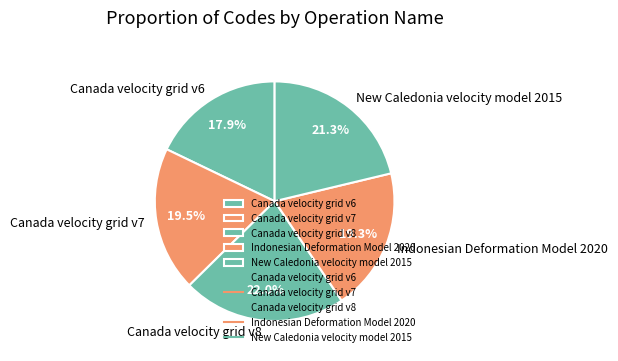

To the nearest percent, what is the combined percentage of Canada velocity grid v6 and Indonesian Deformation Model 2020?

37%